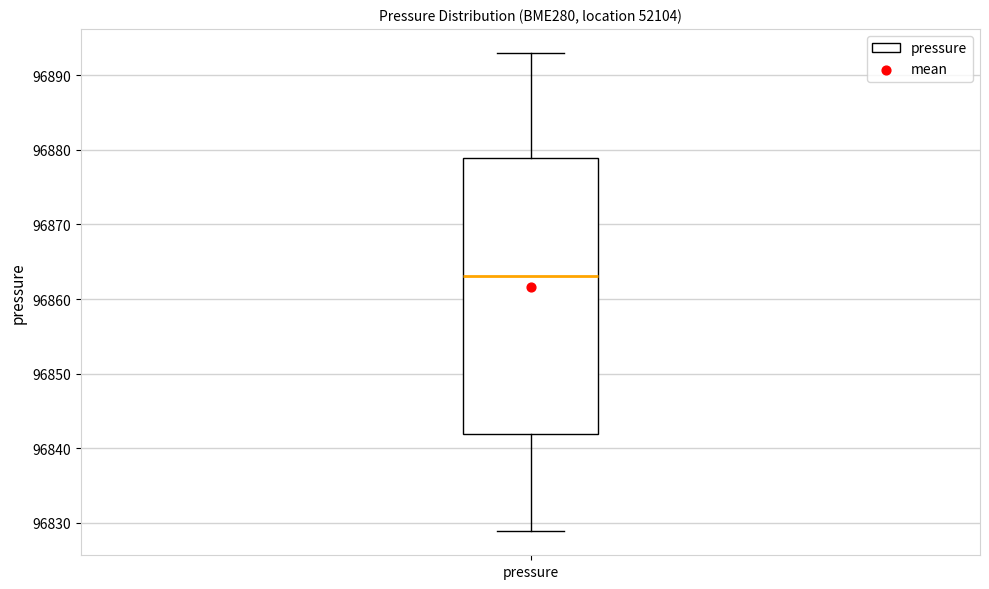

Transcribe this box plot: give where the median line is, the range the box spans, and where the two whiskers end, as read against the y-axis. The values are not printed on the chart, so give them approximately, as read against the axis.

median 96863, box 96842 to 96879, whiskers 96829 to 96893